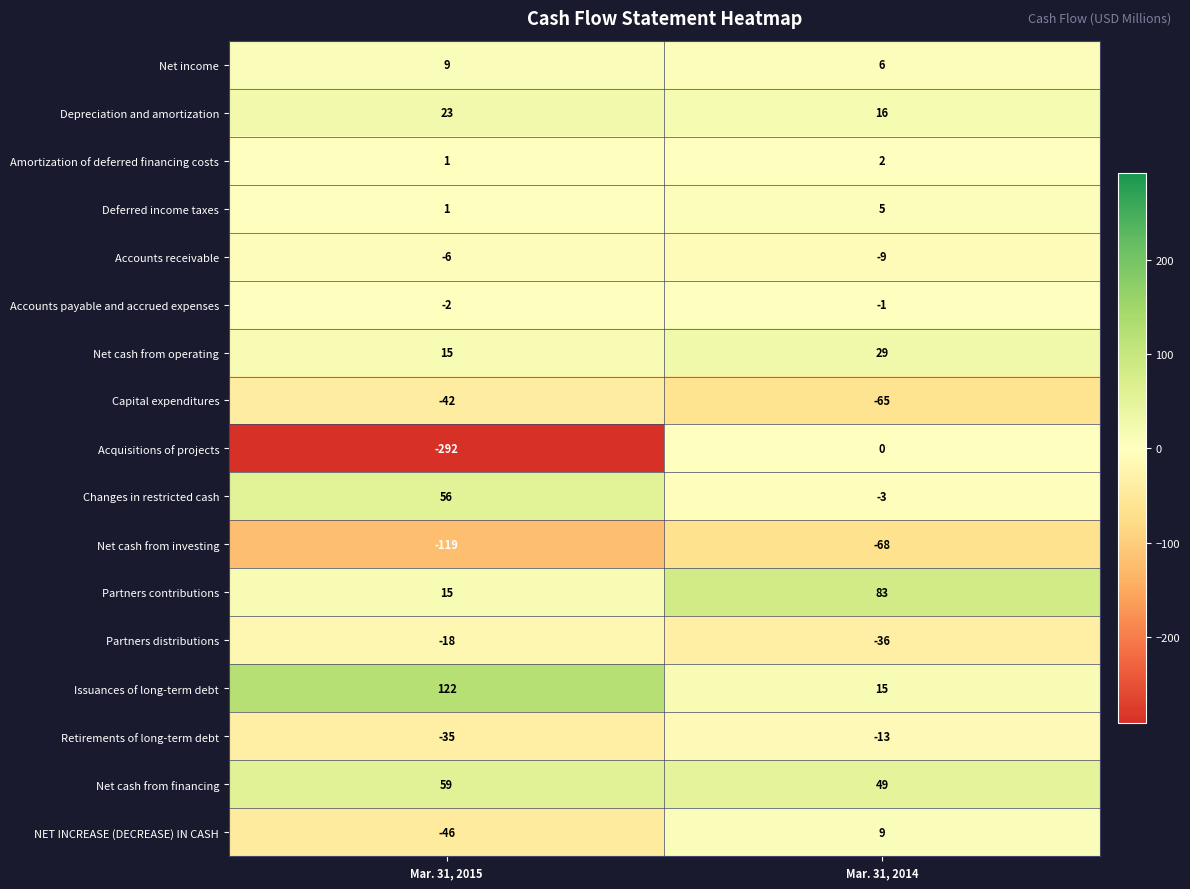

Read the Net cash from financing value at Mar. 31, 2014, to the nearest 5.

50